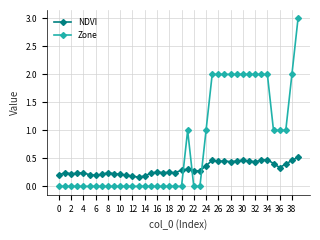

Which series has the widest spread of values?

Zone